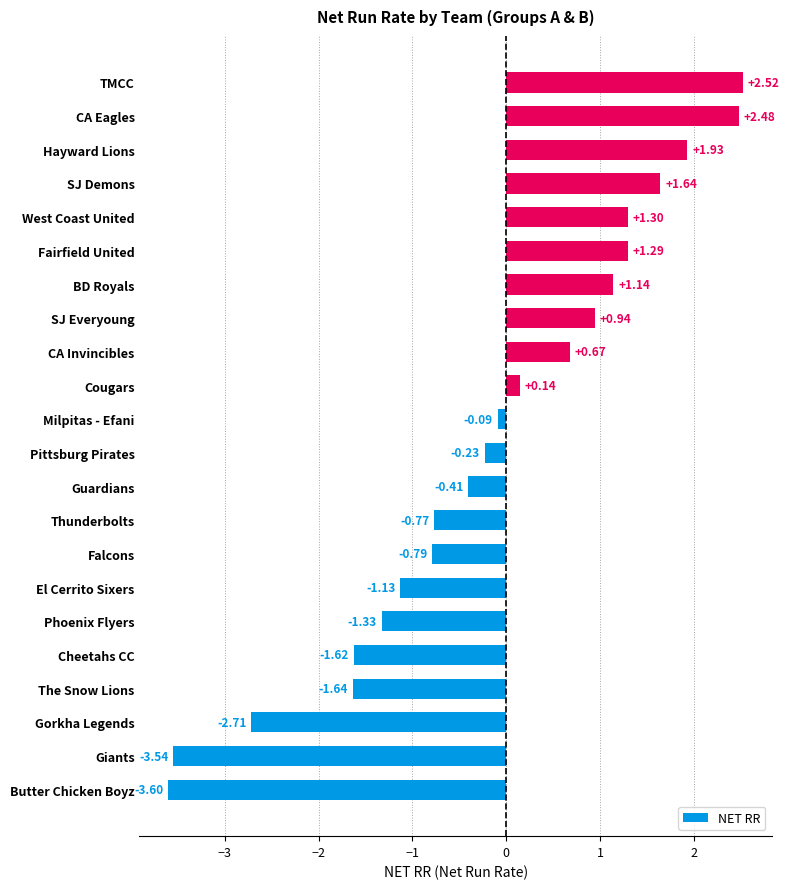

What is the difference between the maximum and second lowest values?

6.1